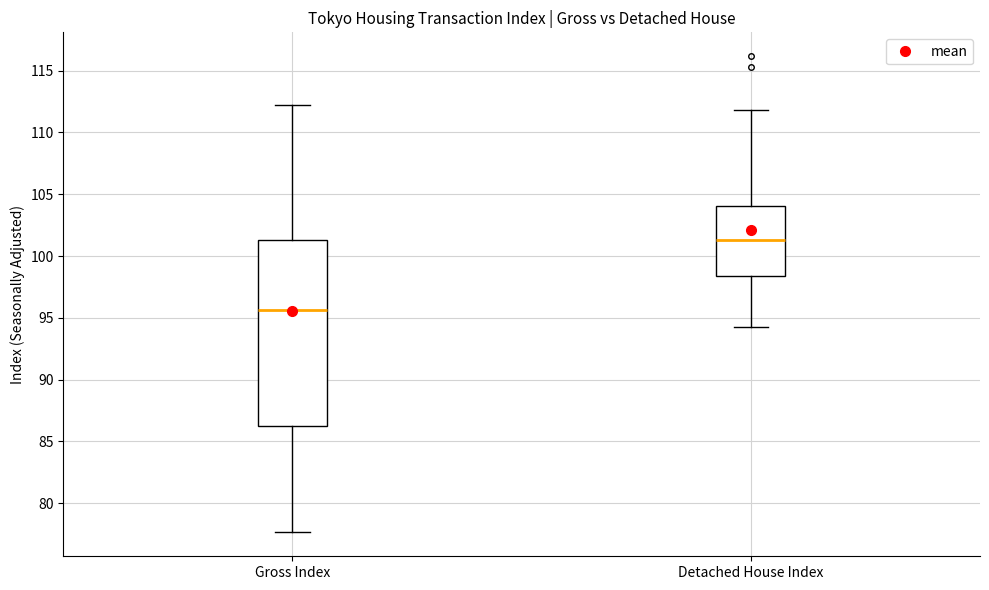

Which box has the highest median line?

Detached House Index